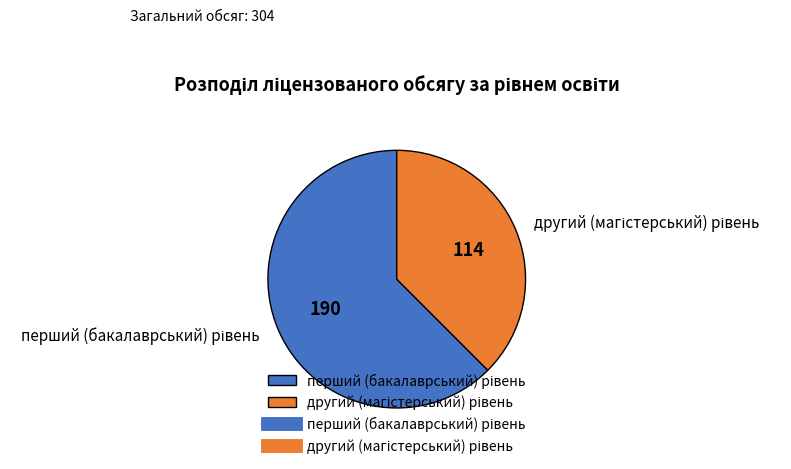

Does any single category account for the majority?

Yes